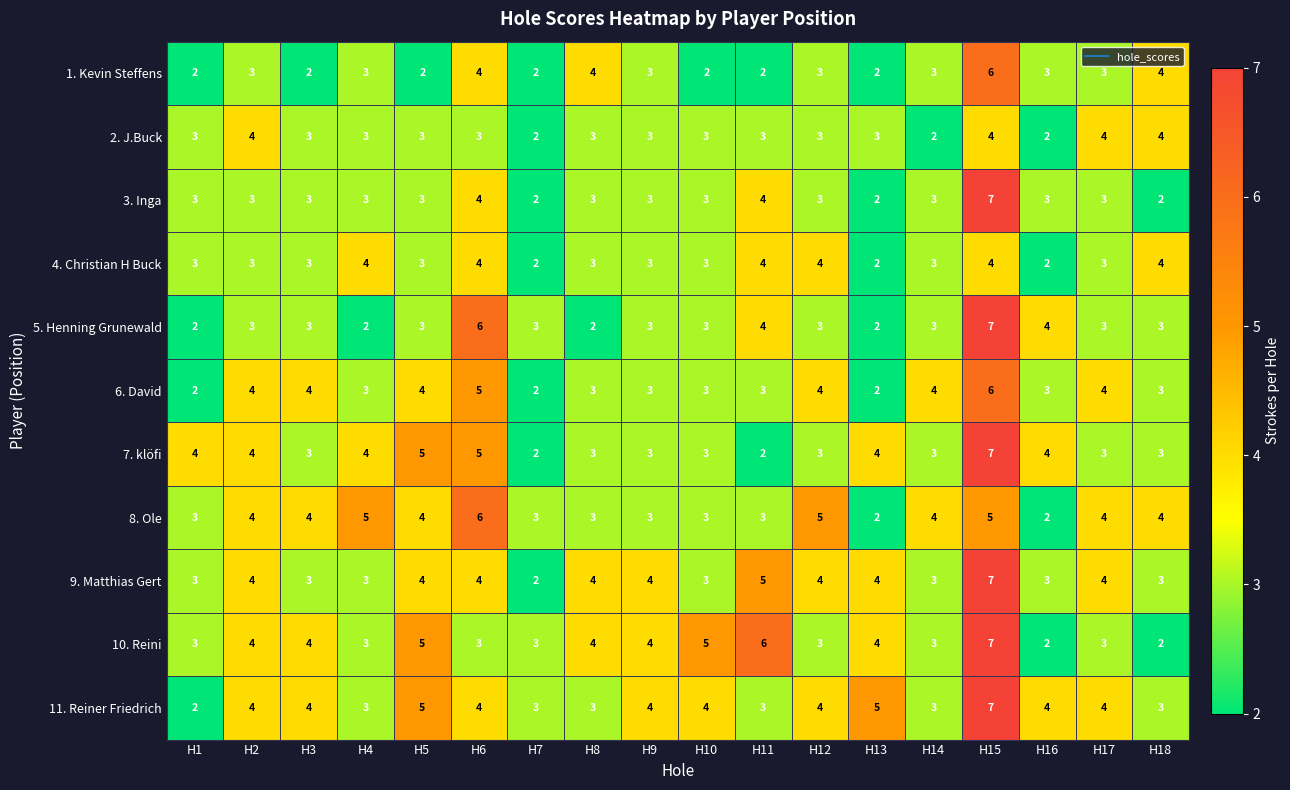

True or false: 3. Inga has a value of 2 at H5.

False